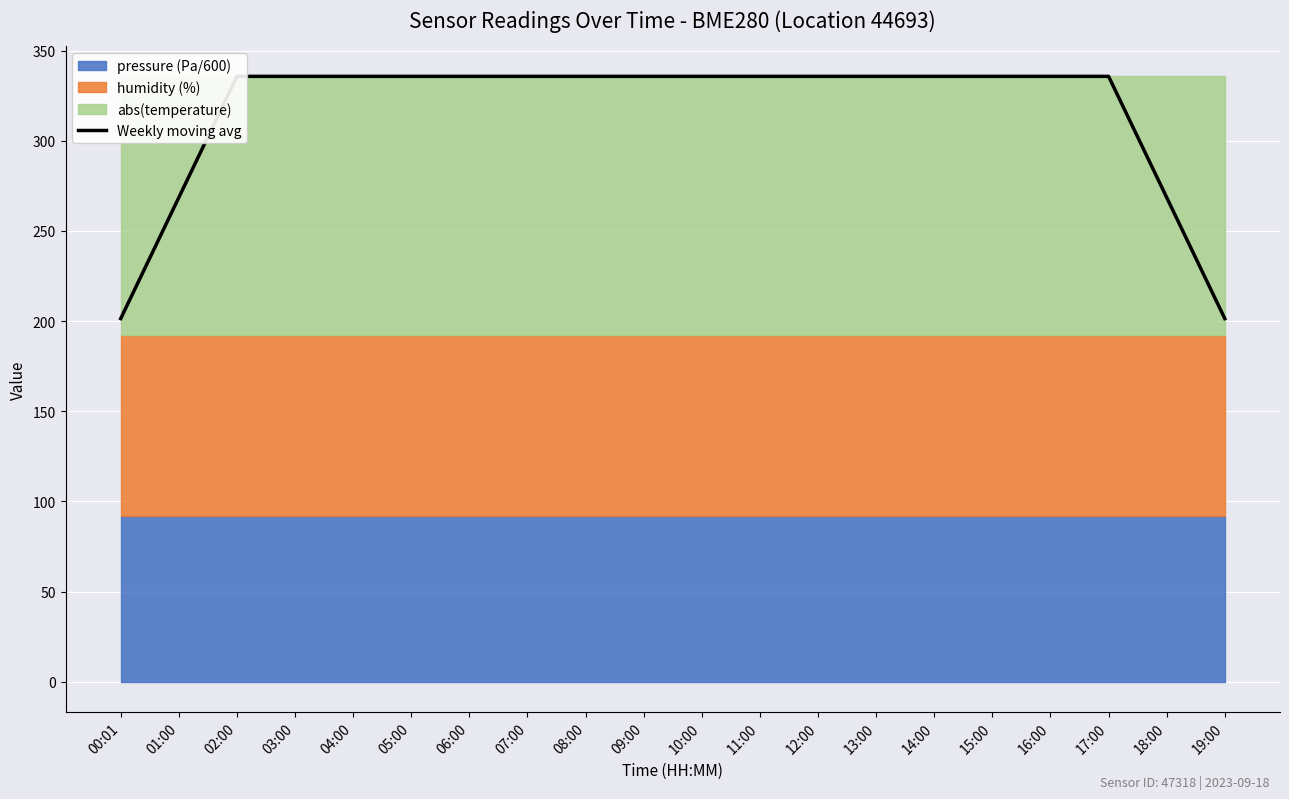

Reading right to left, extract all data points from this chart.

201.4	268.5	335.7	335.7	335.7	335.7	335.7	335.7	335.7	335.7	335.7	335.7	335.7	335.7	335.7	335.7	335.7	335.7	268.5	201.4